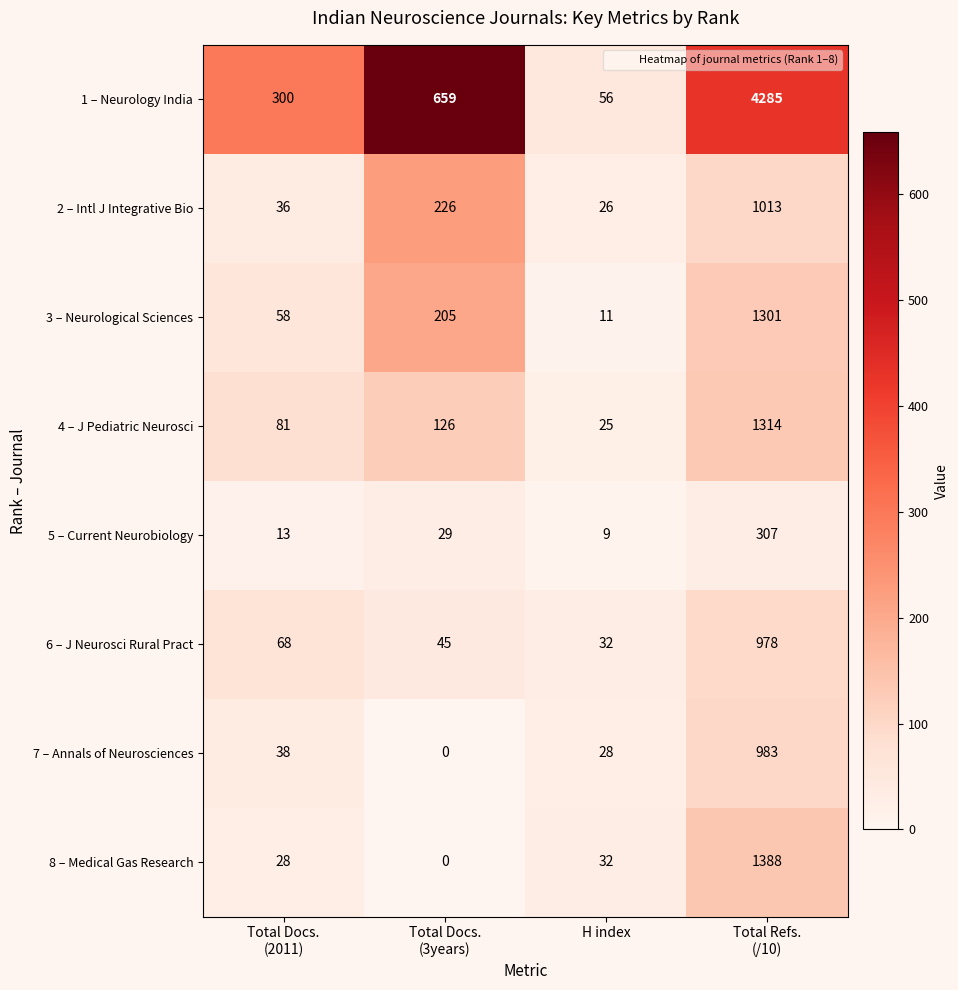

Count the number of categories in the chart.

4